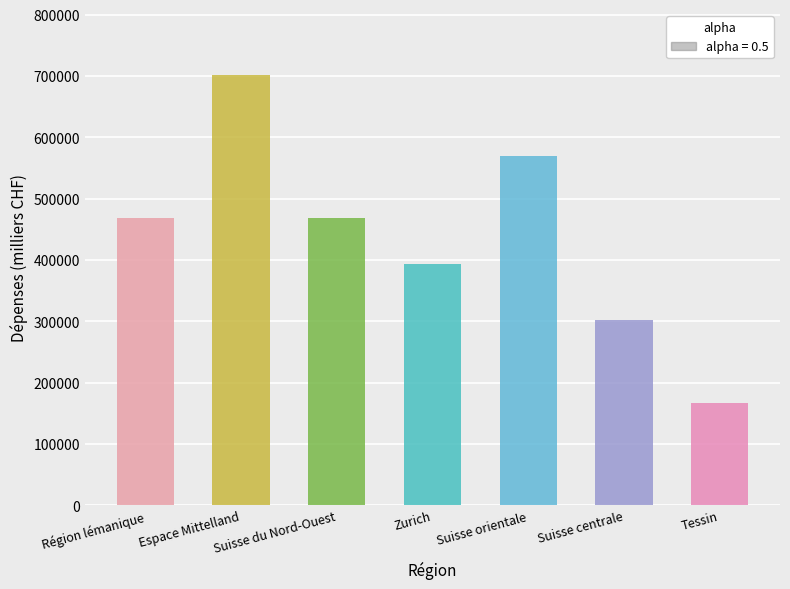

What is the sum of the values at Tessin and Suisse centrale?

469827